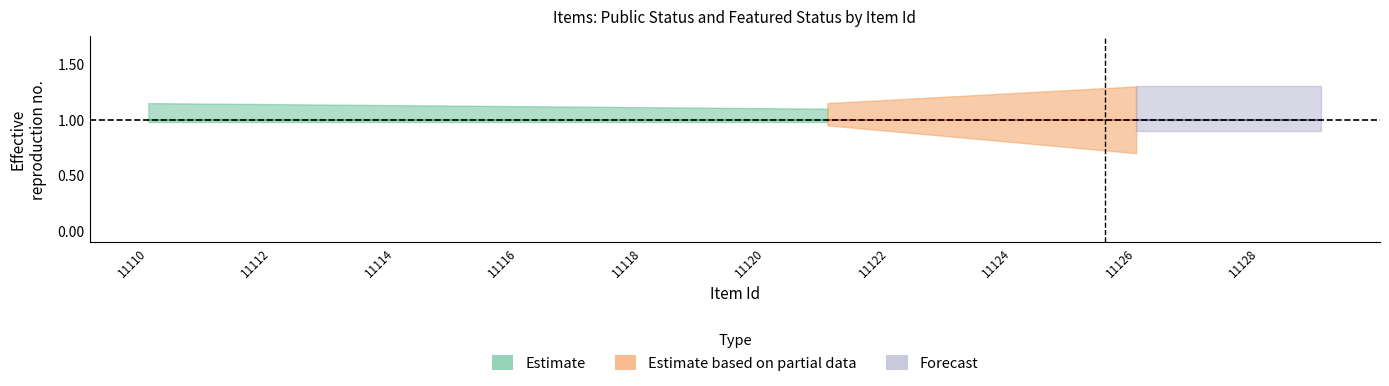

True or false: public_upper and featured_upper intersect in this chart.

False